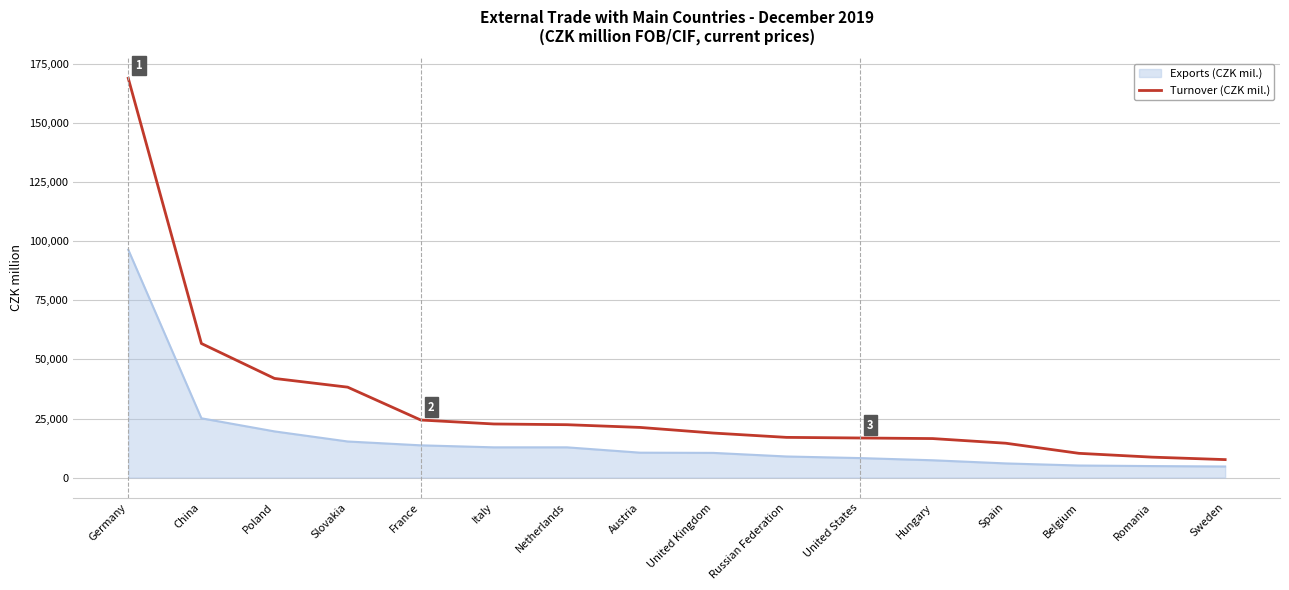

At China, list the series in order from smallest to largest.

Exports (CZK mil.), Turnover (CZK mil.)